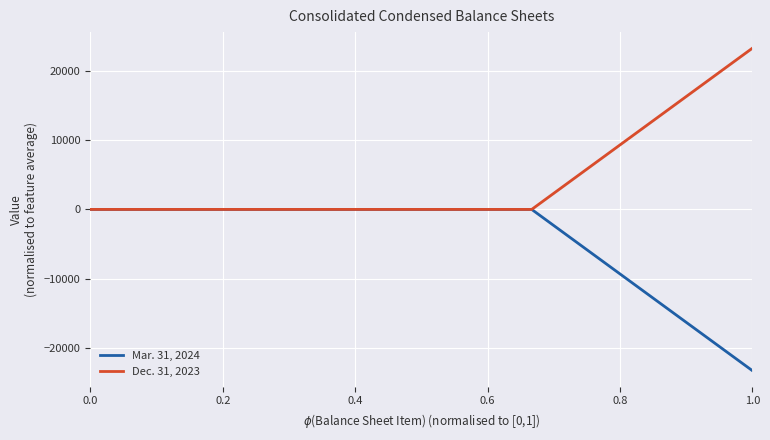

The value of Mar. 31, 2024 at 0.0 is 0.0. True or false?

True